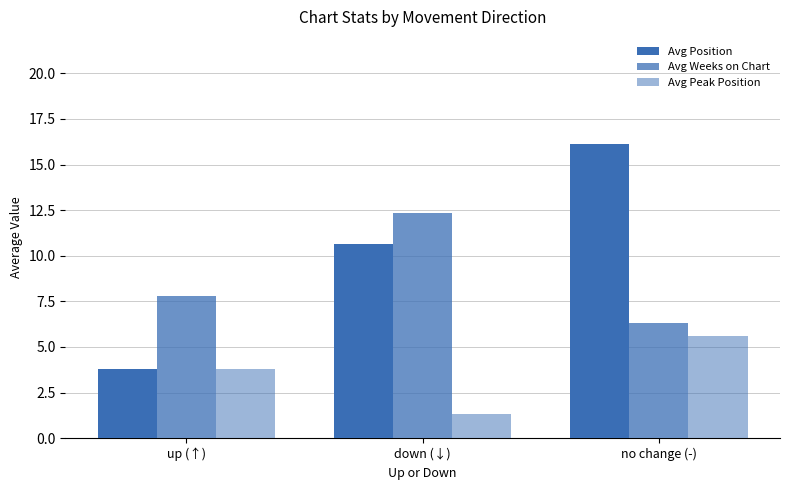

Does the chart contain any negative values?

No